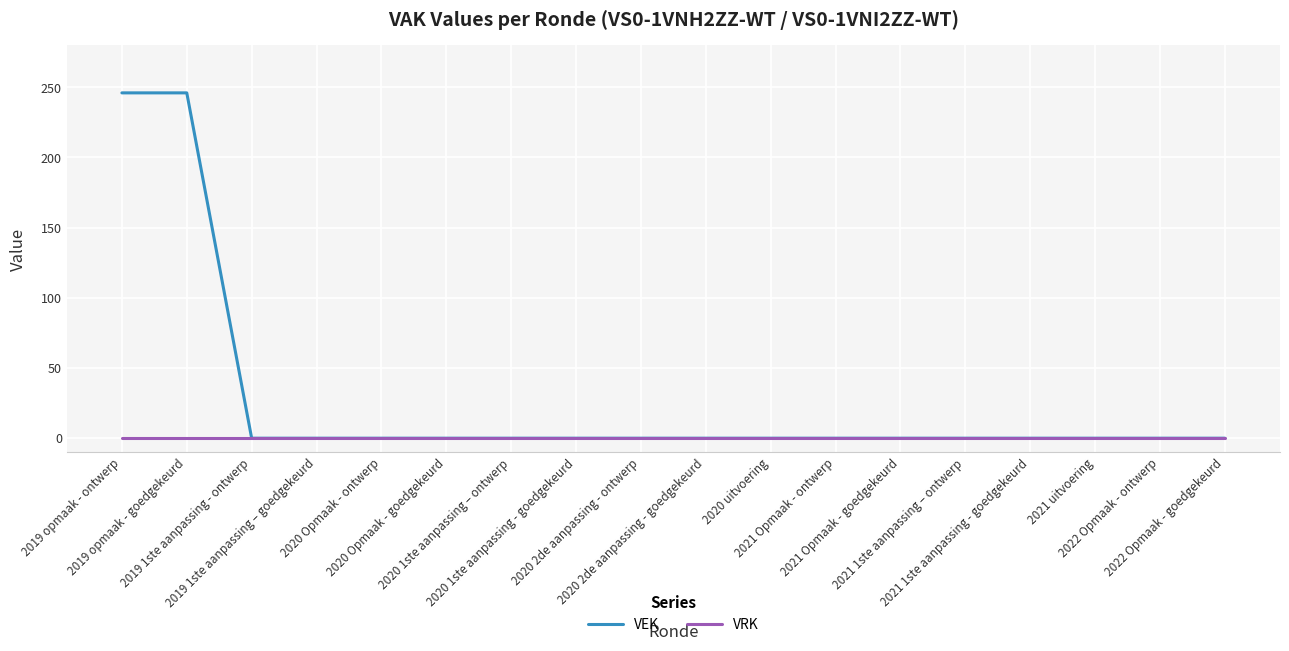

How many distinct data groups are displayed?

2